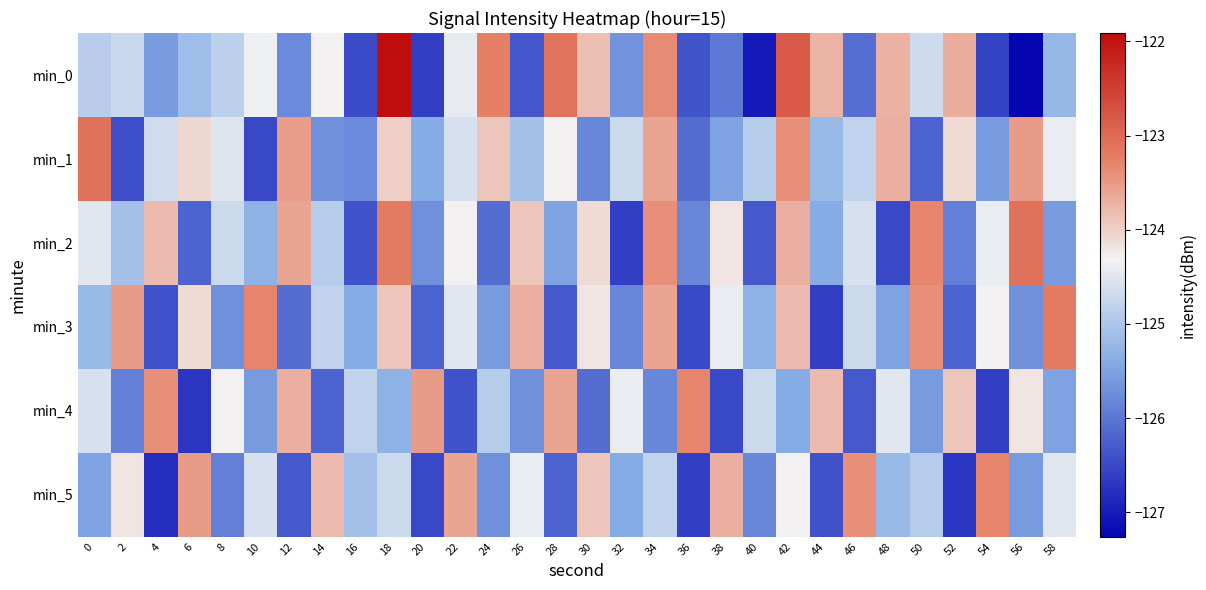

What is the maximum value shown in the chart?

-121.9